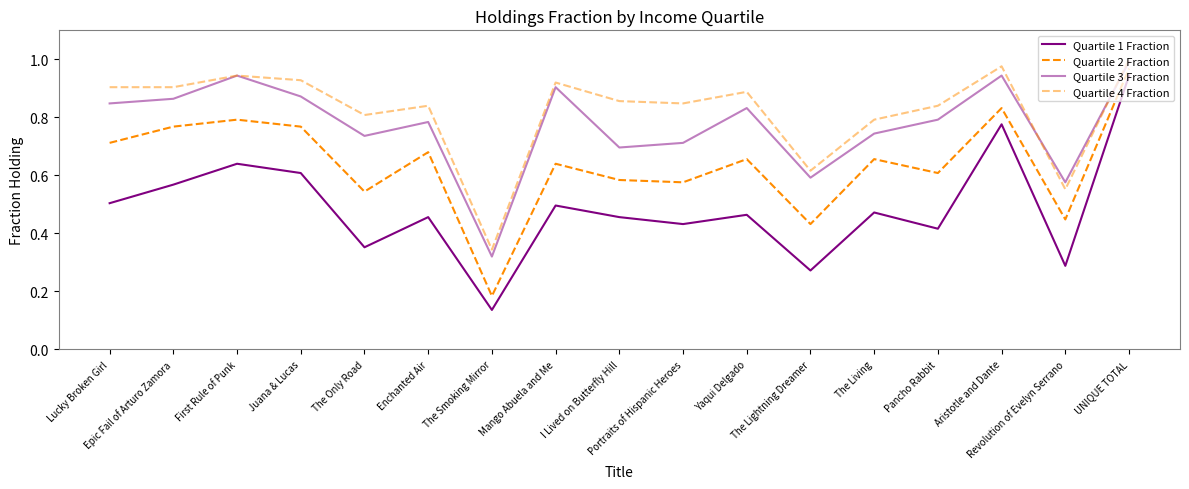

How many lines are shown in the chart?

4